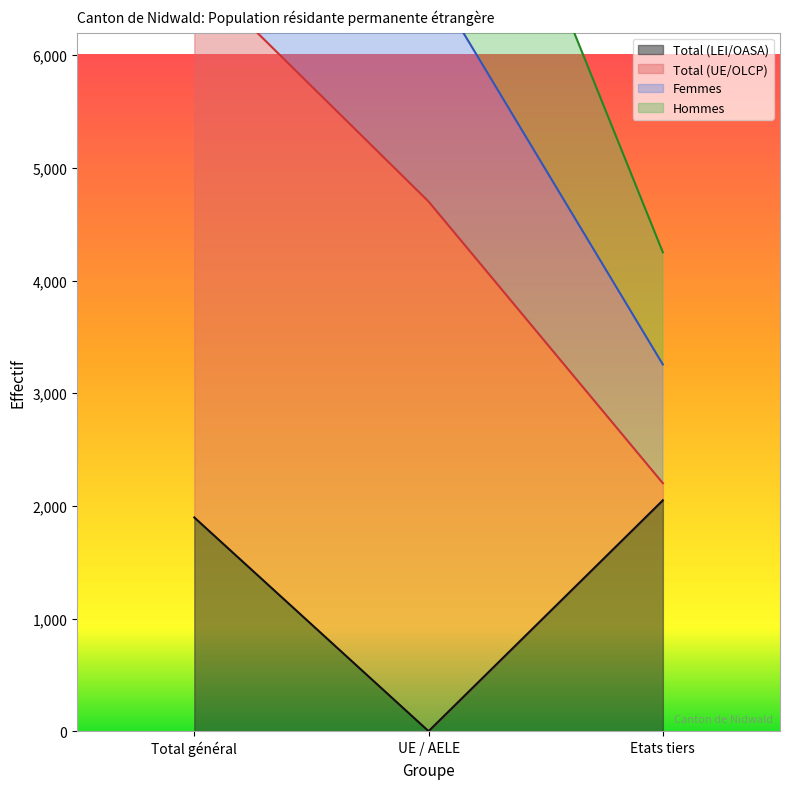

List the labels in order of Total (LEI/OASA) value, largest first.

Etats tiers, Total général, UE / AELE